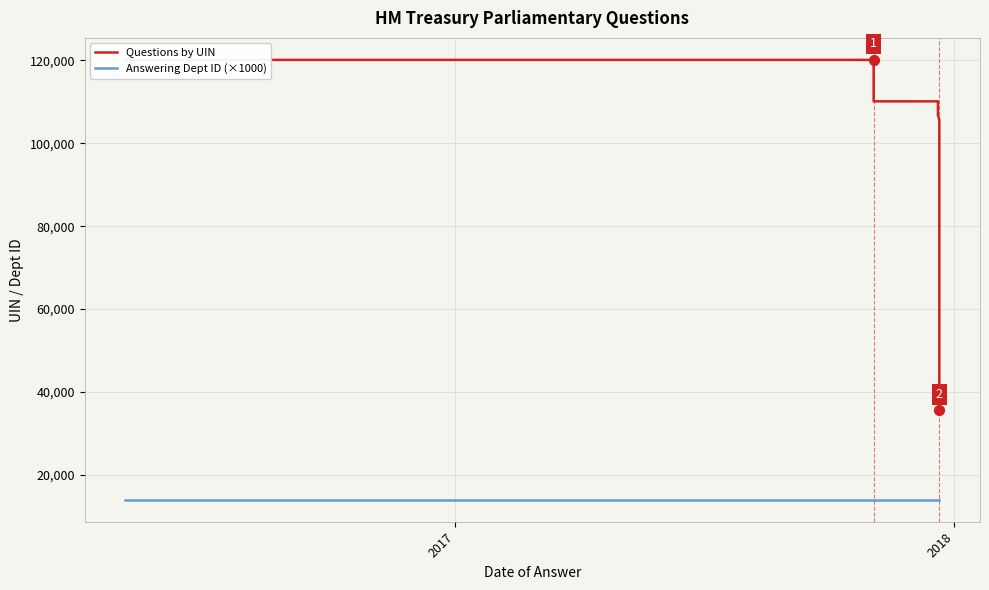

Which series has the largest total across all categories?

Questions by UIN